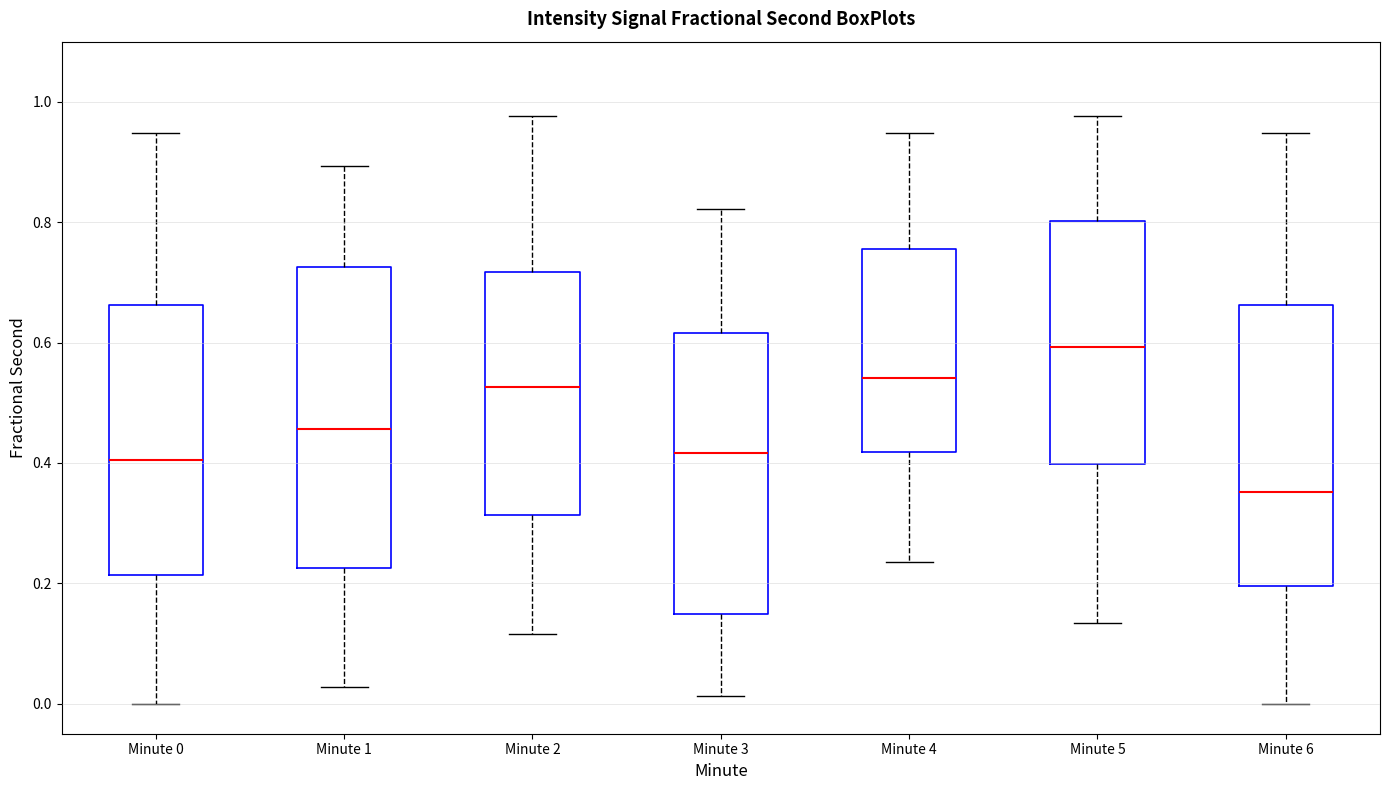

Reading left to right, transcribe this box plot: for each box, give where its median line is, the range the box spans, and where its two whiskers end, as read against the y-axis. The values are not printed on the chart, so give them approximately, as read against the axis.

Minute 0: median 0.40, box 0.22 to 0.66, whiskers 0.00 to 0.94
Minute 1: median 0.46, box 0.22 to 0.72, whiskers 0.02 to 0.90
Minute 2: median 0.52, box 0.32 to 0.72, whiskers 0.12 to 0.98
Minute 3: median 0.42, box 0.14 to 0.62, whiskers 0.02 to 0.82
Minute 4: median 0.54, box 0.42 to 0.76, whiskers 0.24 to 0.94
Minute 5: median 0.60, box 0.40 to 0.80, whiskers 0.14 to 0.98
Minute 6: median 0.36, box 0.20 to 0.66, whiskers 0.00 to 0.94